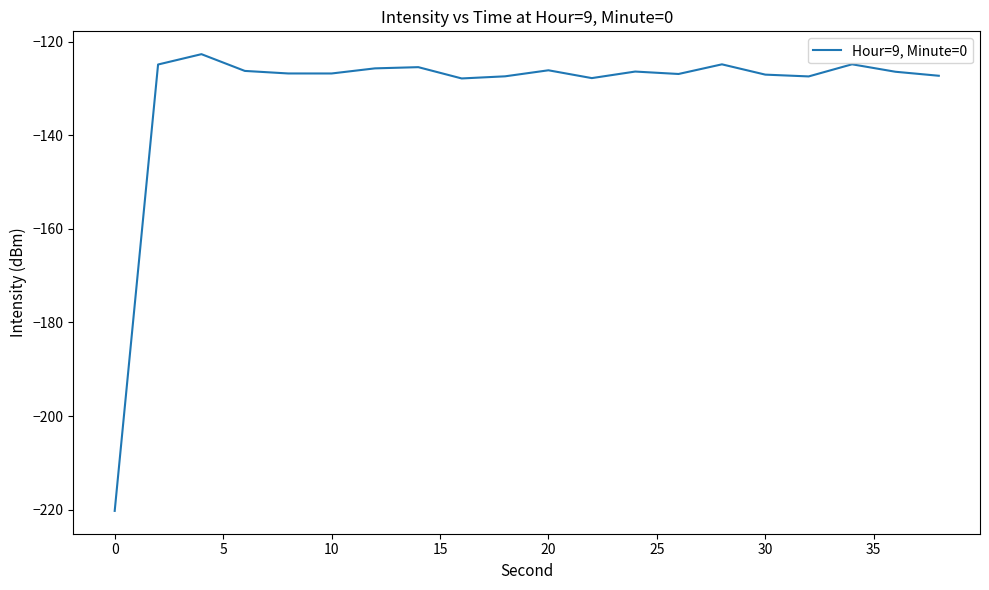

What is the smallest value displayed?

-220.3